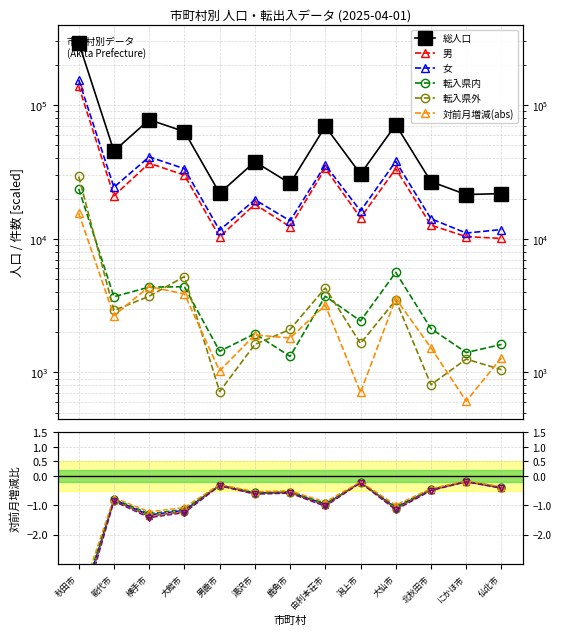

Is it true that 女 equals 37920 at 大仙市?

True